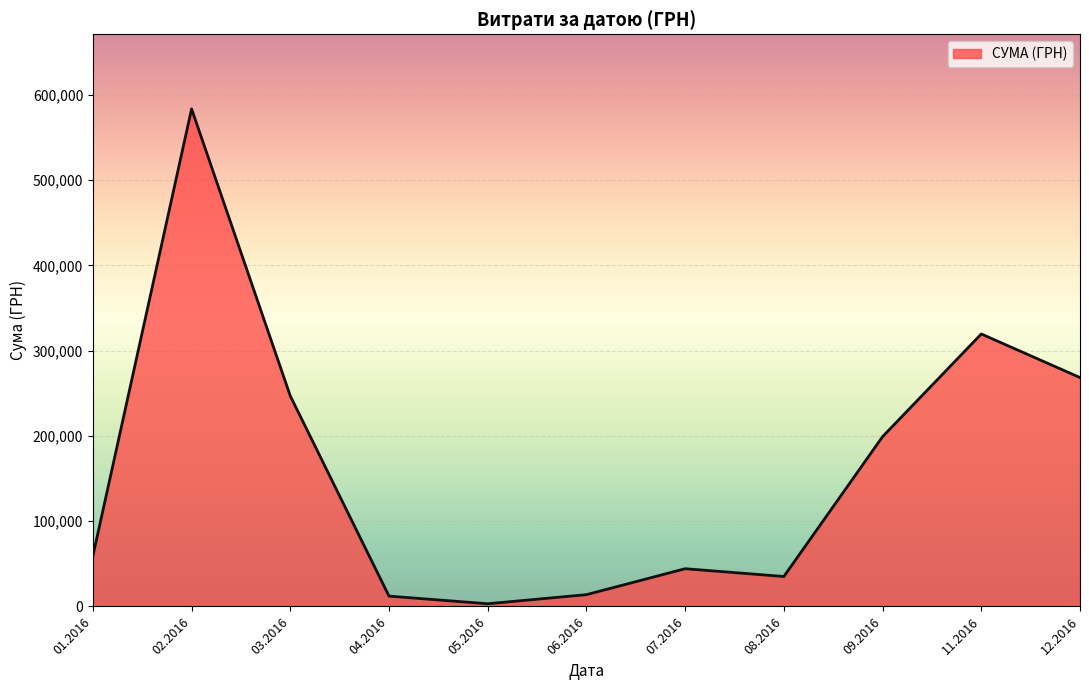

What is the smallest value displayed?

3157.1